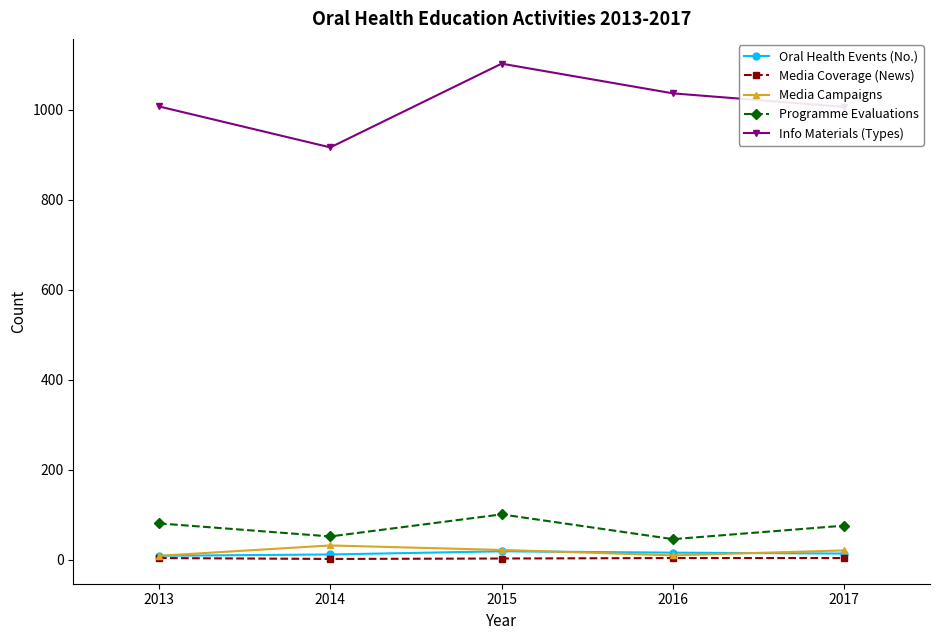

What is the total value across all series at 2014?

1014